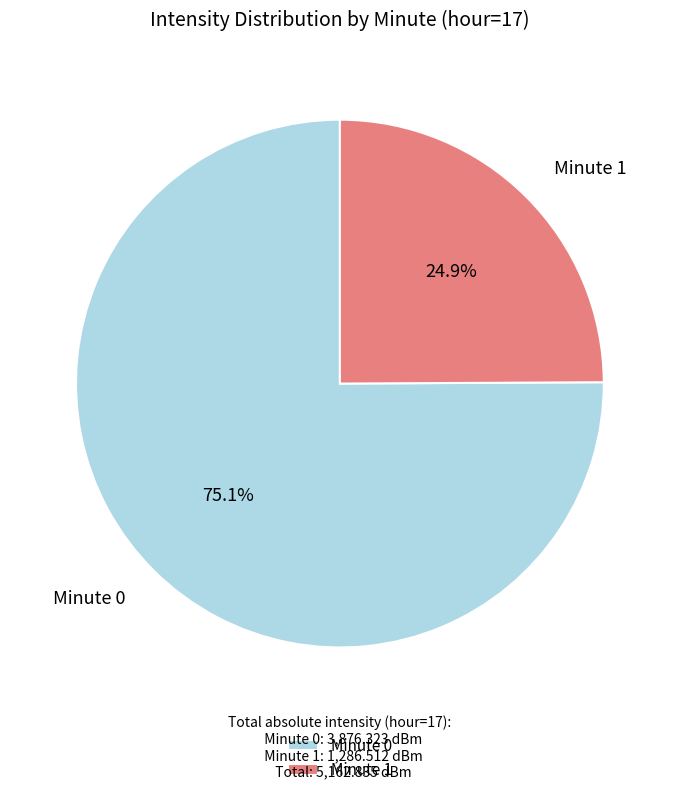

Which slice is the largest?

Minute 0